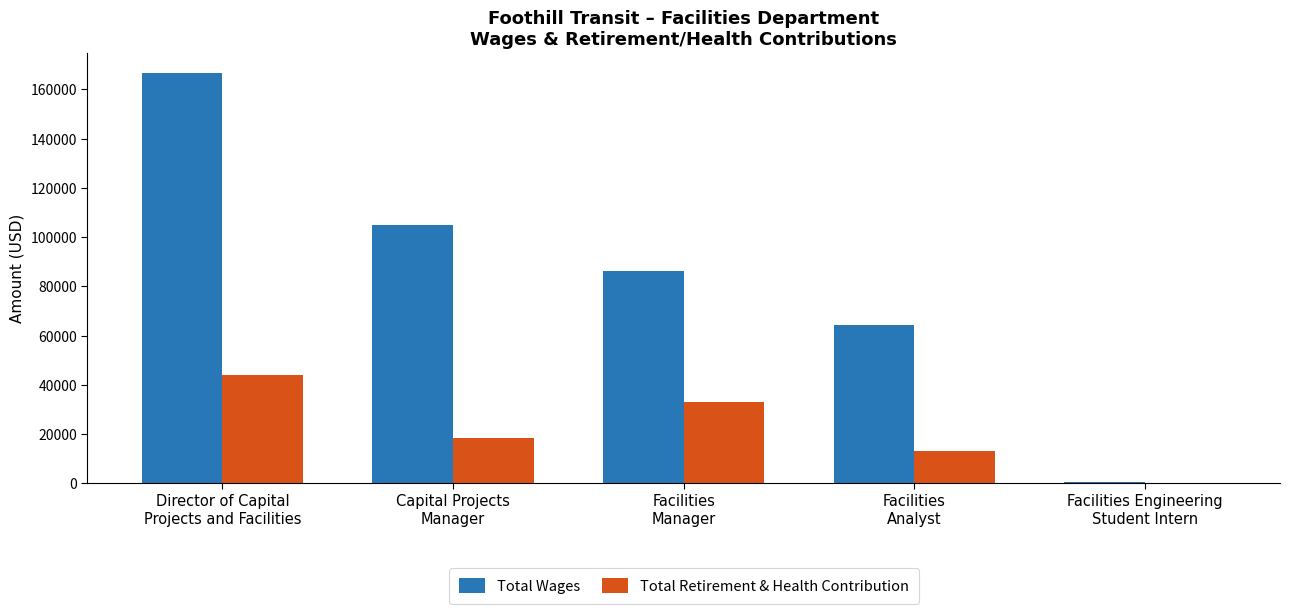

Which series has the largest total across all categories?

Total Wages